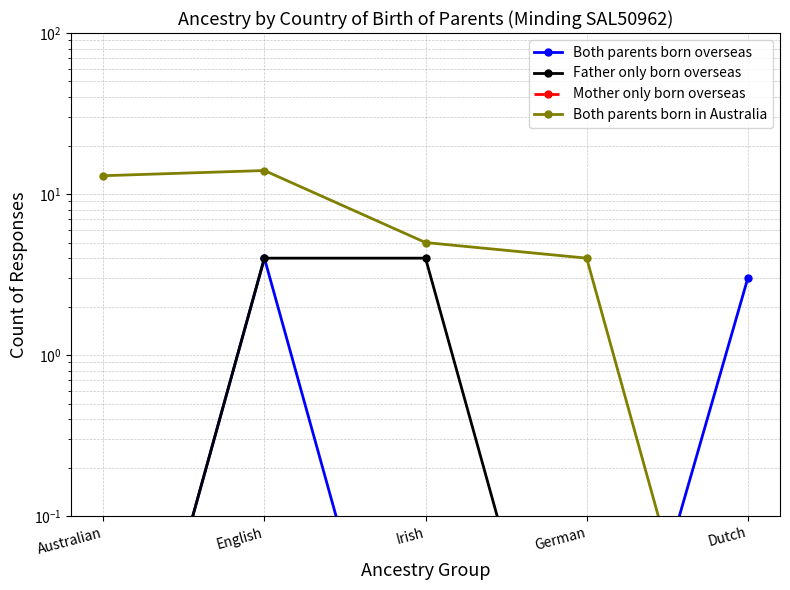

What are all the series names shown in the legend?

Both parents born overseas, Father only born overseas, Mother only born overseas, Both parents born in Australia